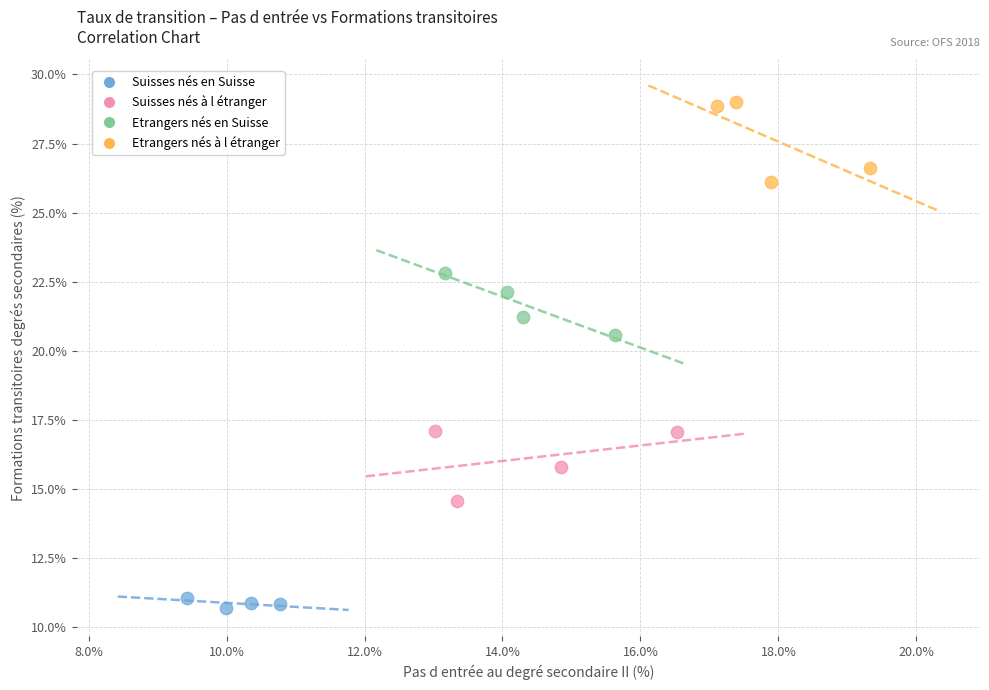

Which series reaches the maximum Y coordinate?

Etrangers nés à l étranger